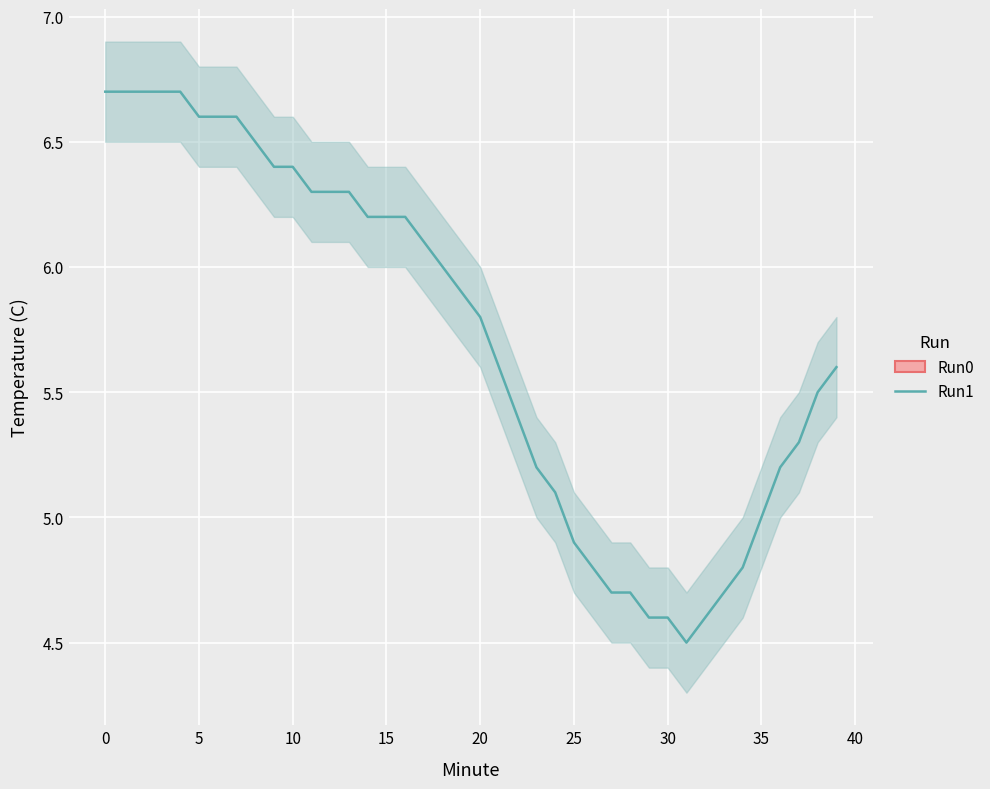

True or false: the data shows 5.6 at 21.

True